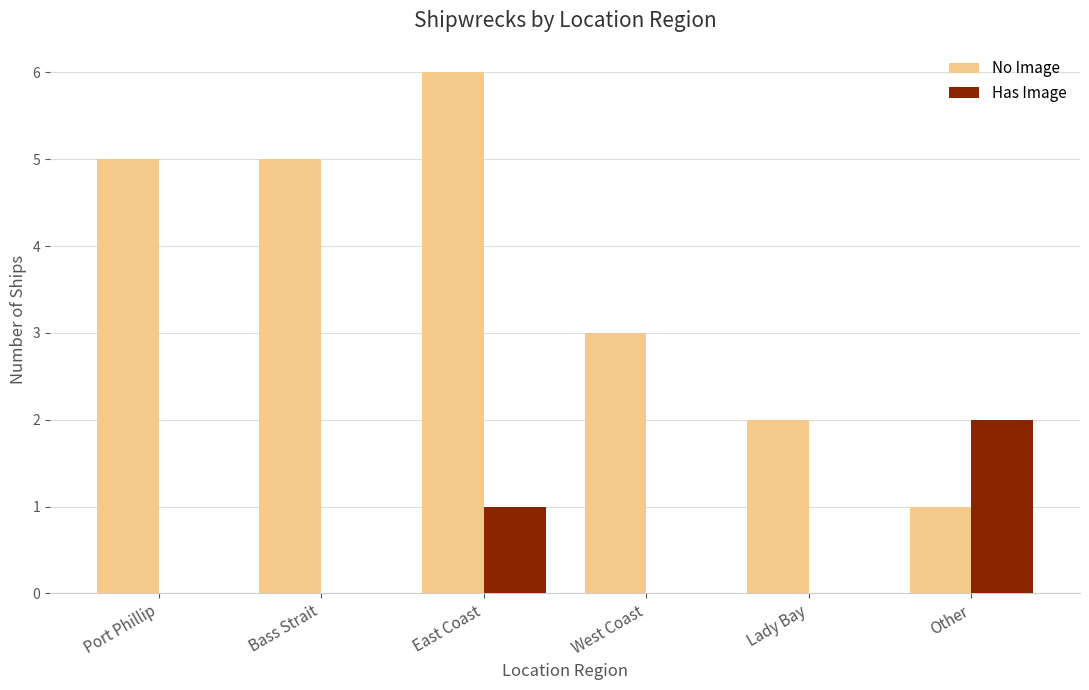

Are the bars grouped side by side (vs. stacked)?

Yes